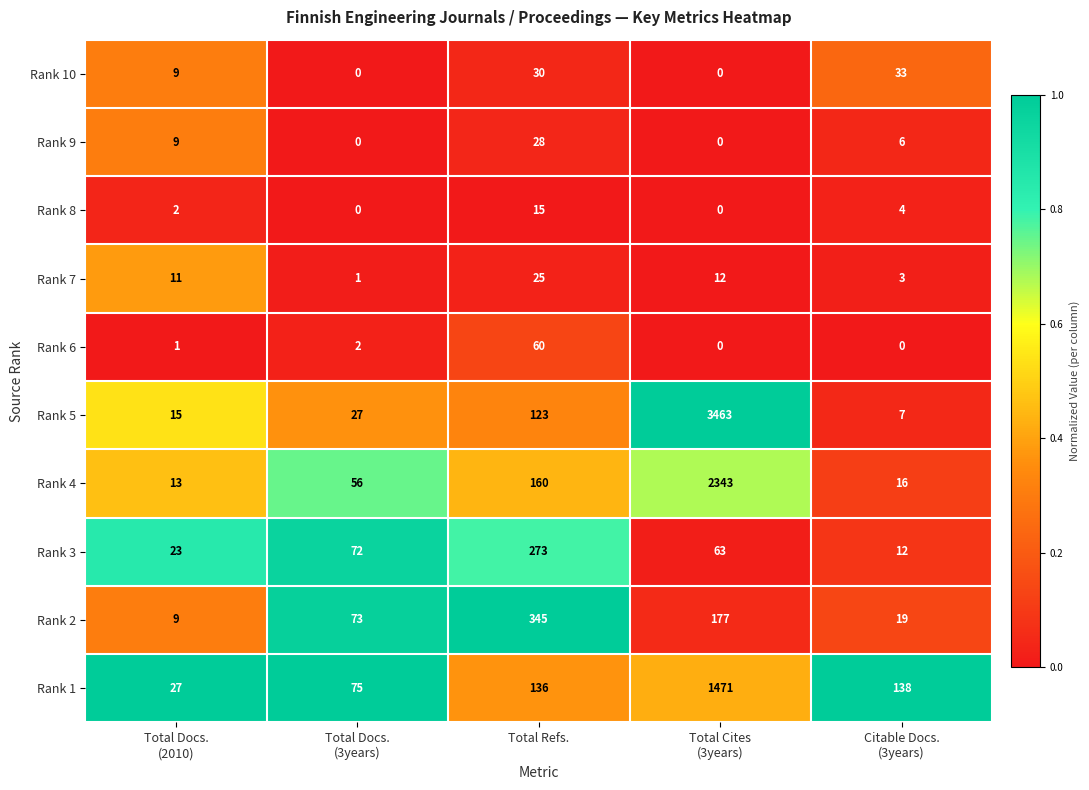

Rank the series by their maximum value, from lowest to highest.

Rank 8, Rank 7, Rank 9, Rank 10, Rank 6, Rank 3, Rank 2, Rank 1, Rank 4, Rank 5